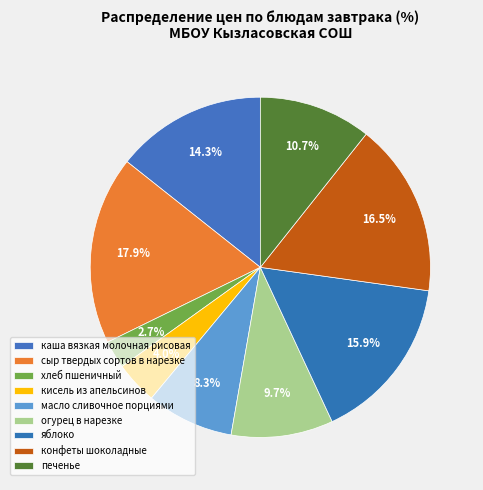

Rank the categories by value from lowest to highest.

хлеб пшеничный, кисель из апельсинов, масло сливочное порциями, огурец в нарезке, печенье, каша вязкая молочная рисовая, яблоко, конфеты шоколадные, сыр твердых сортов в нарезке